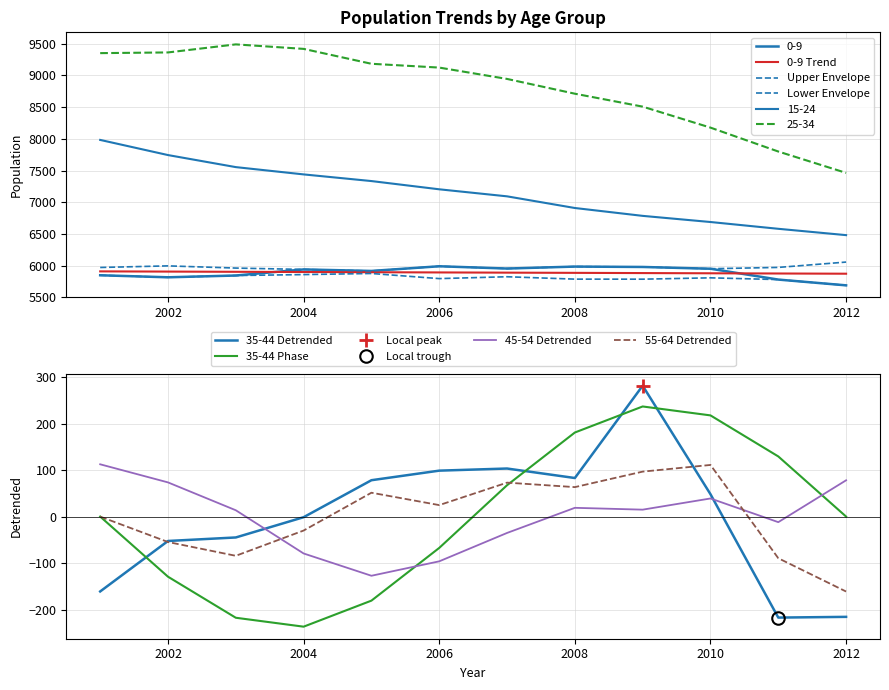

What is the value of the 15-24 point at the 11th from the left?

6581.0